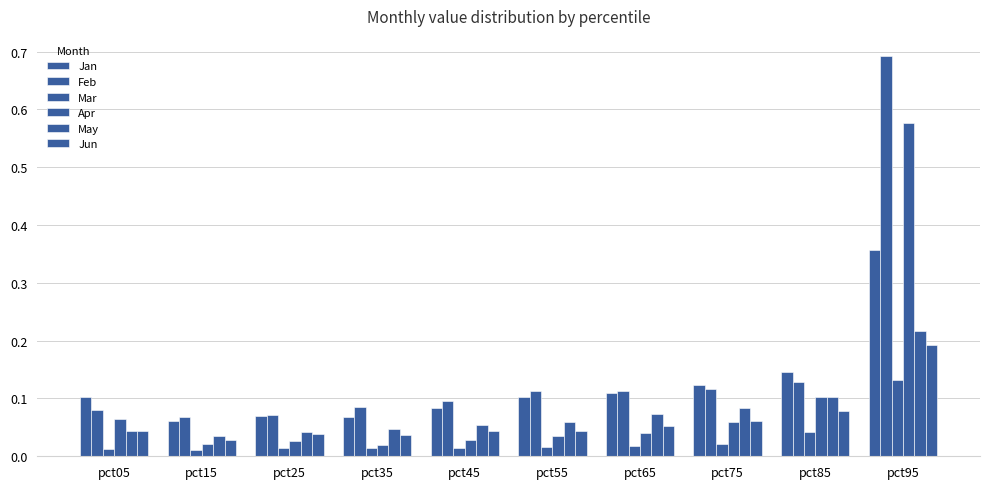

At how many categories does at least one series exceed 0?

10